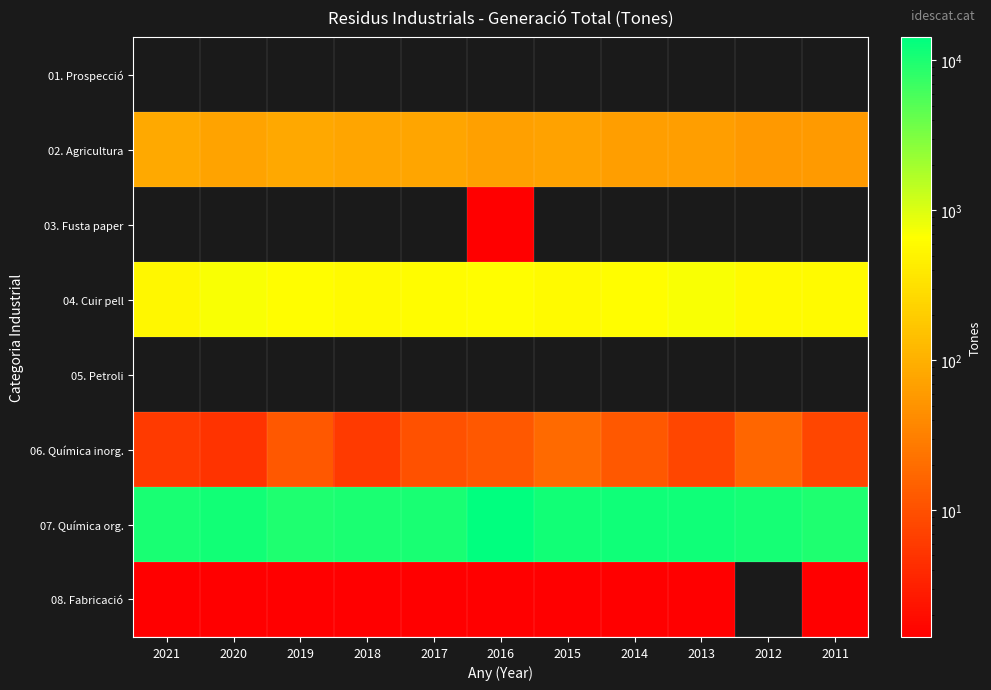

At which category is the sum across all series the highest?

2016